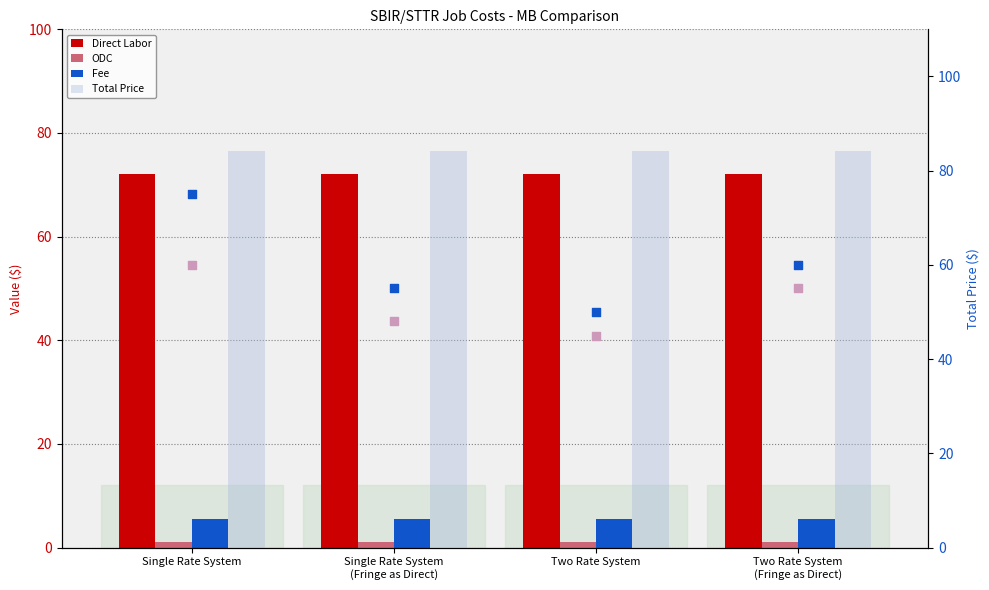

Which series has the largest total across all categories?

Total Price